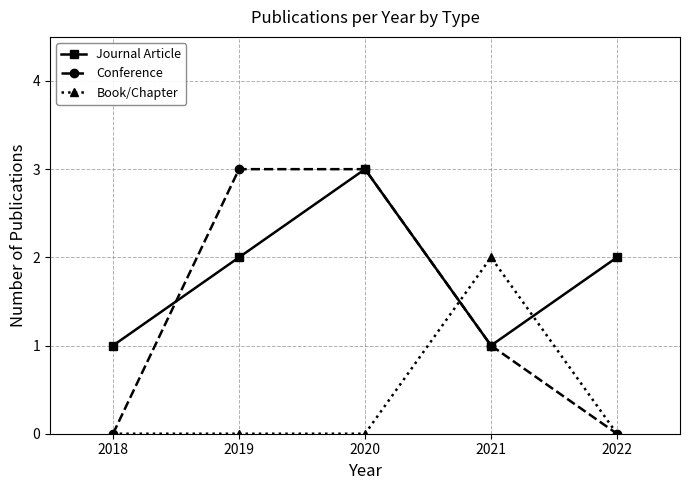

In Journal Article, how many points are lower than both neighbors (excluding endpoints)?

1